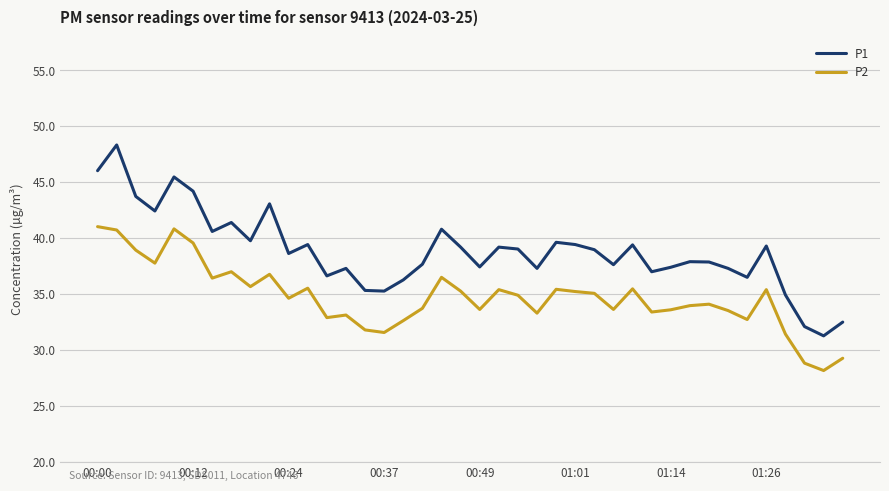

What is the difference between the maximum and minimum values in the P1 series?

17.1